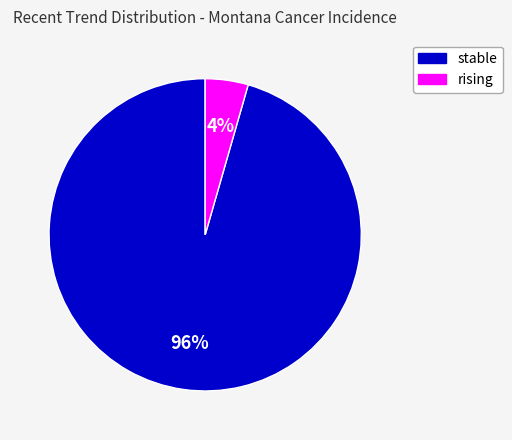

Does stable represent more than half of the total?

Yes